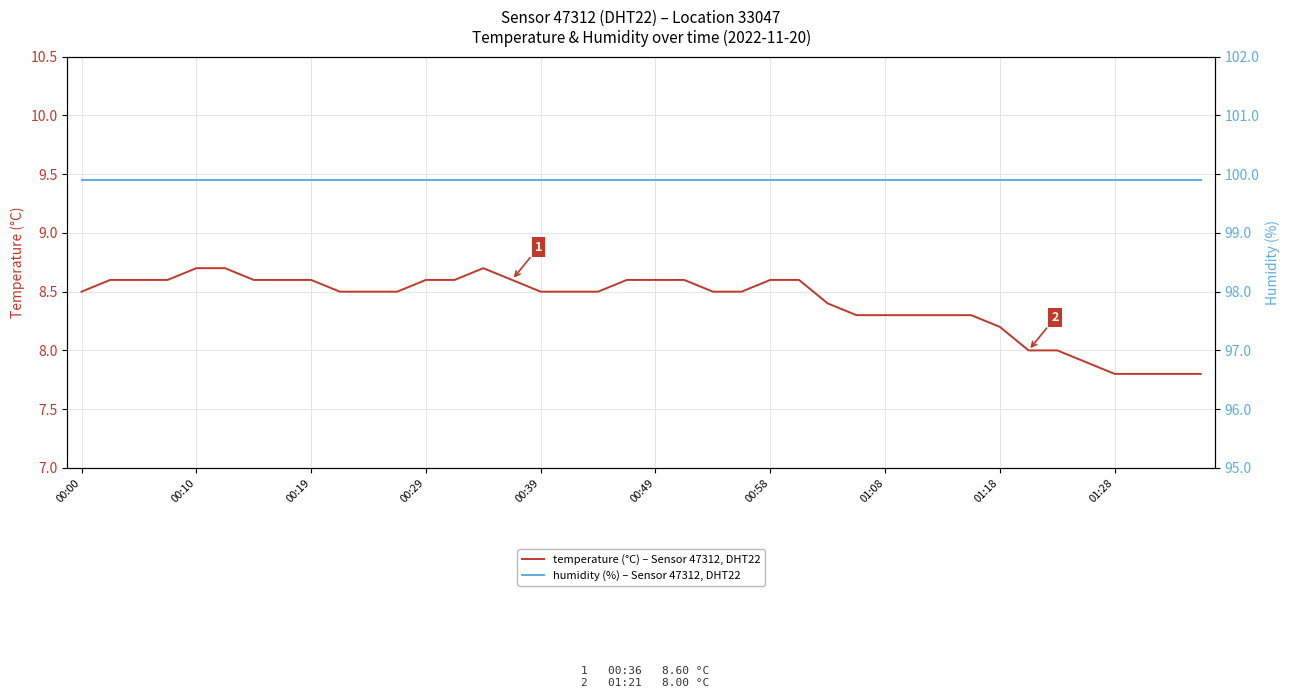

True or false: temperature (°C) – Sensor 47312, DHT22, loc 33047 has a value of 2.1 at 00:10.

False